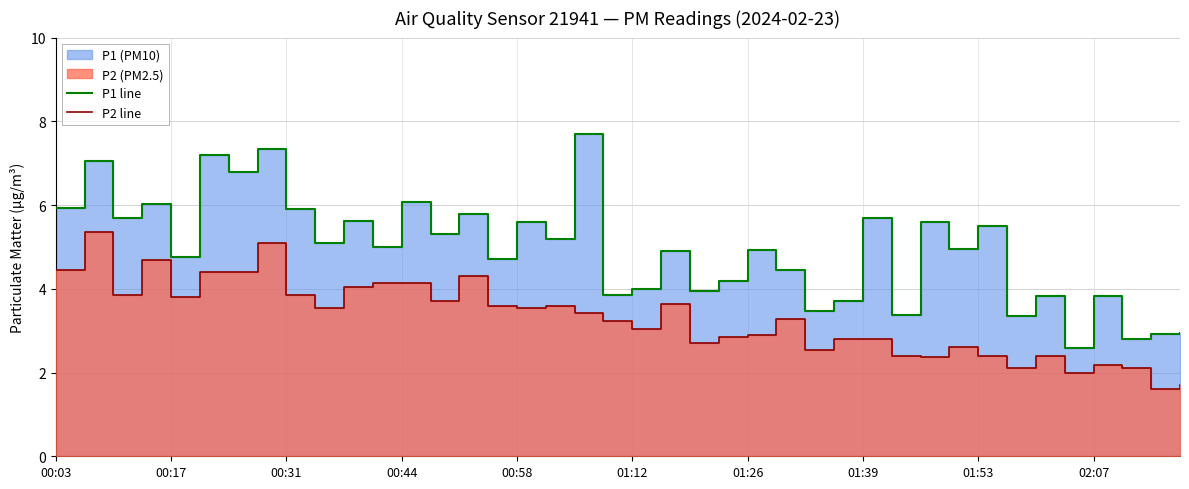

Is the value of P2 line at 12 greater than the value of P1 line at 13?

No